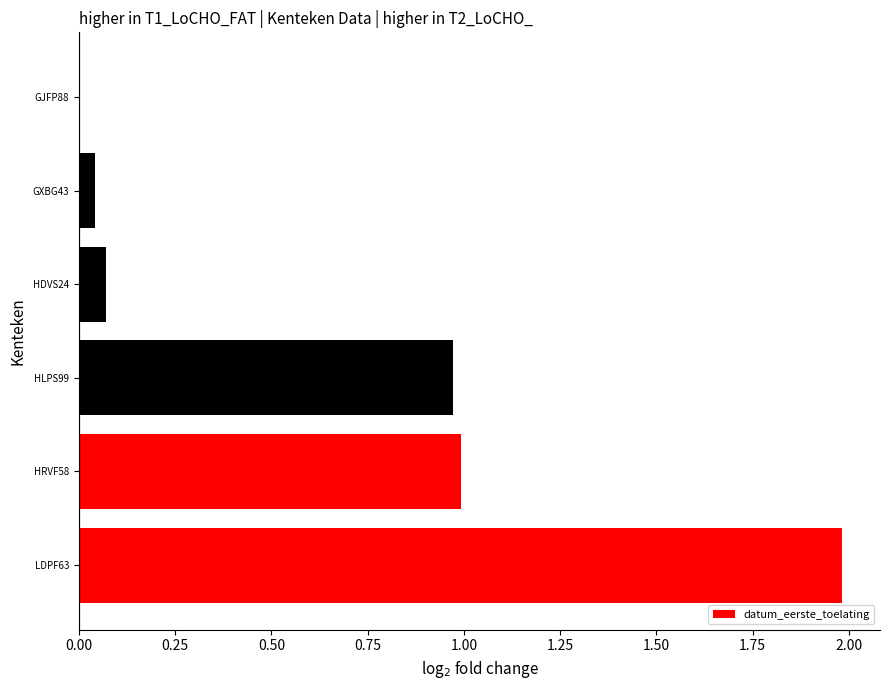

Is it true that the value at GXBG43 is 0.0?

True